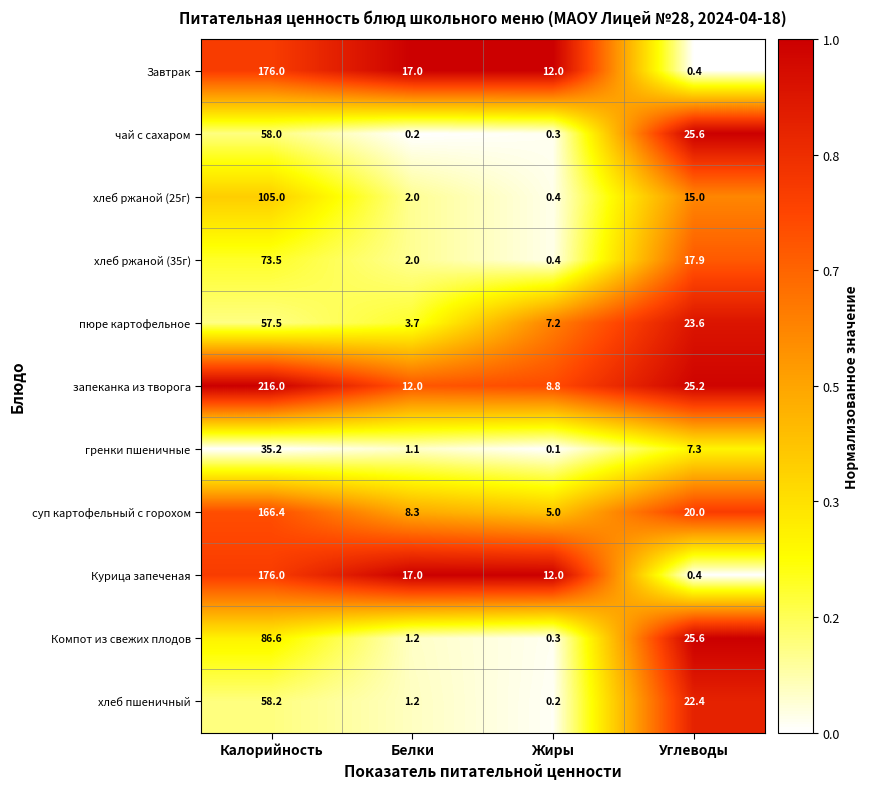

Which series has the widest spread of values?

запеканка из творога